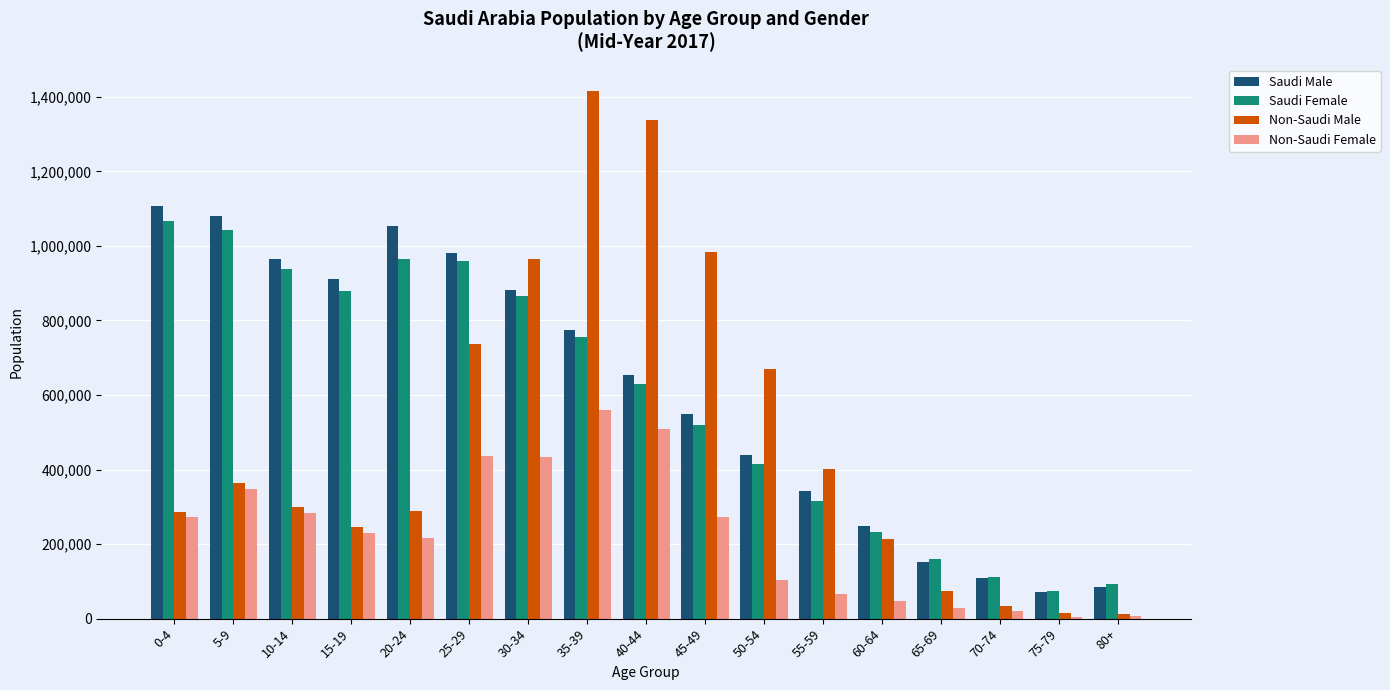

The value of Saudi Female at 75-79 is 73047. True or false?

True